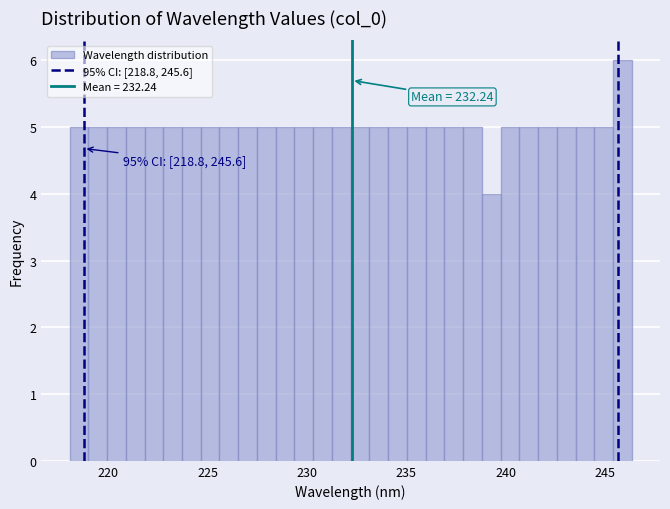

Around what value on the x-axis is the tallest bar? Give the approximate position of its centre, as read against the axis.

246.0